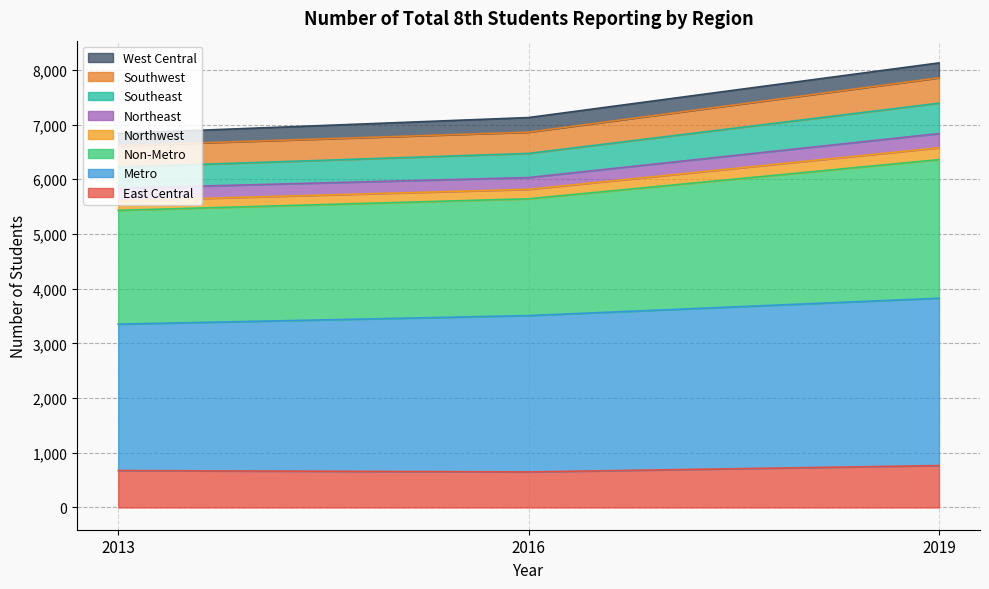

The value of Southeast at 2019 is 3323. True or false?

False